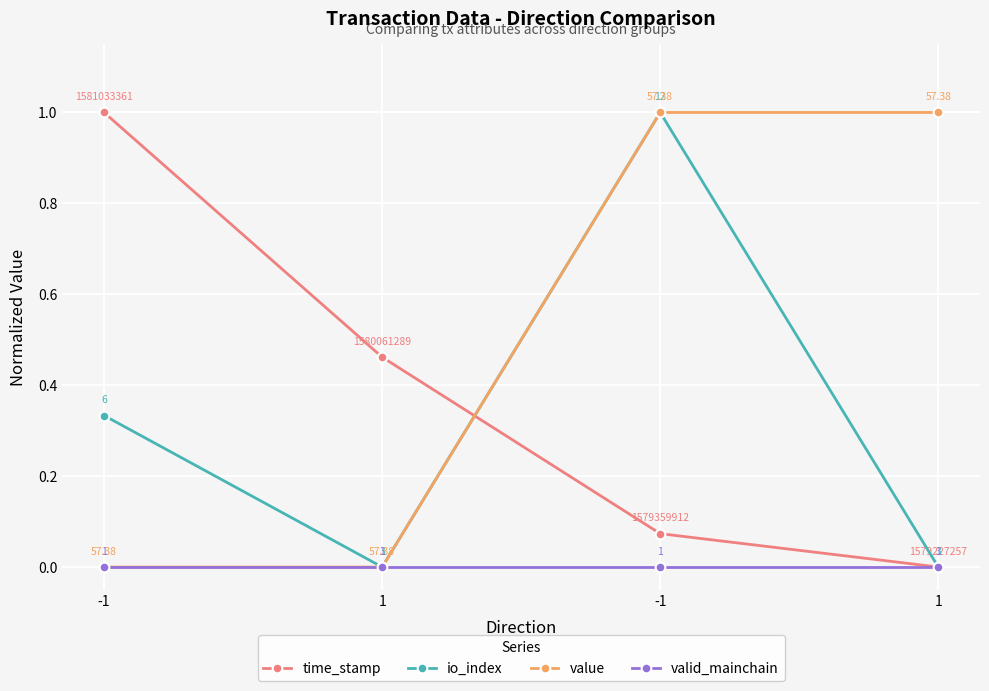

How many values in value are above zero?

2